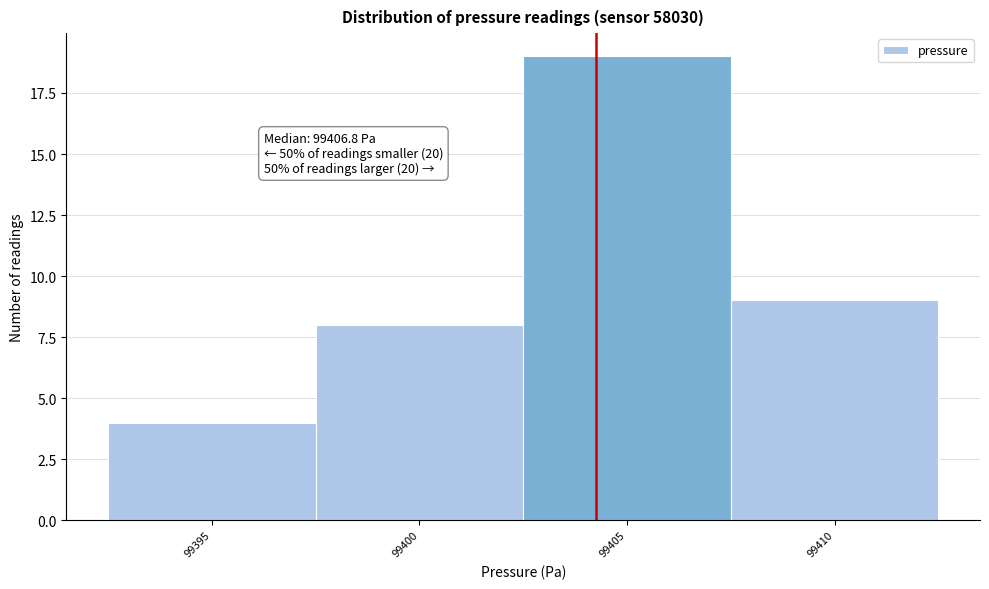

Reading right to left, what are all the values shown in this chart?

9	19	8	4